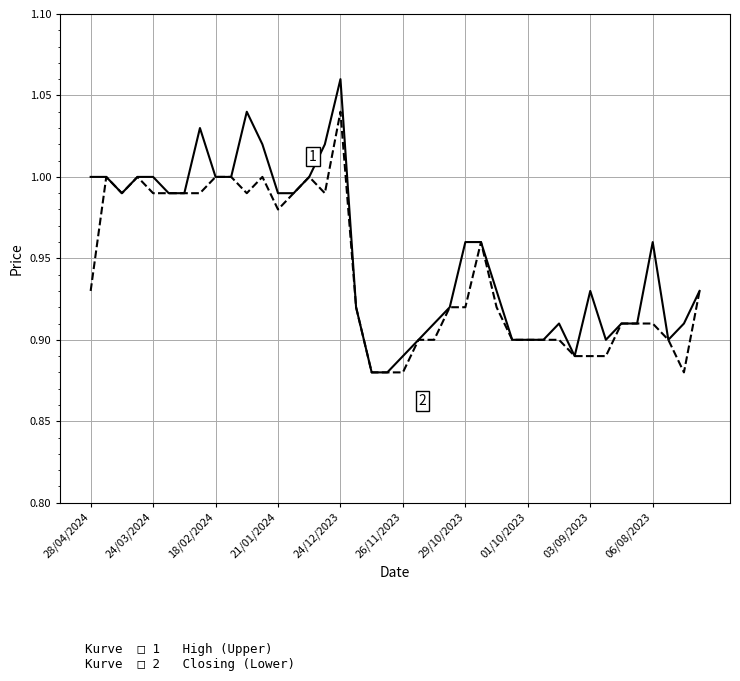

At which category is the sum across all series the highest?

24/12/2023